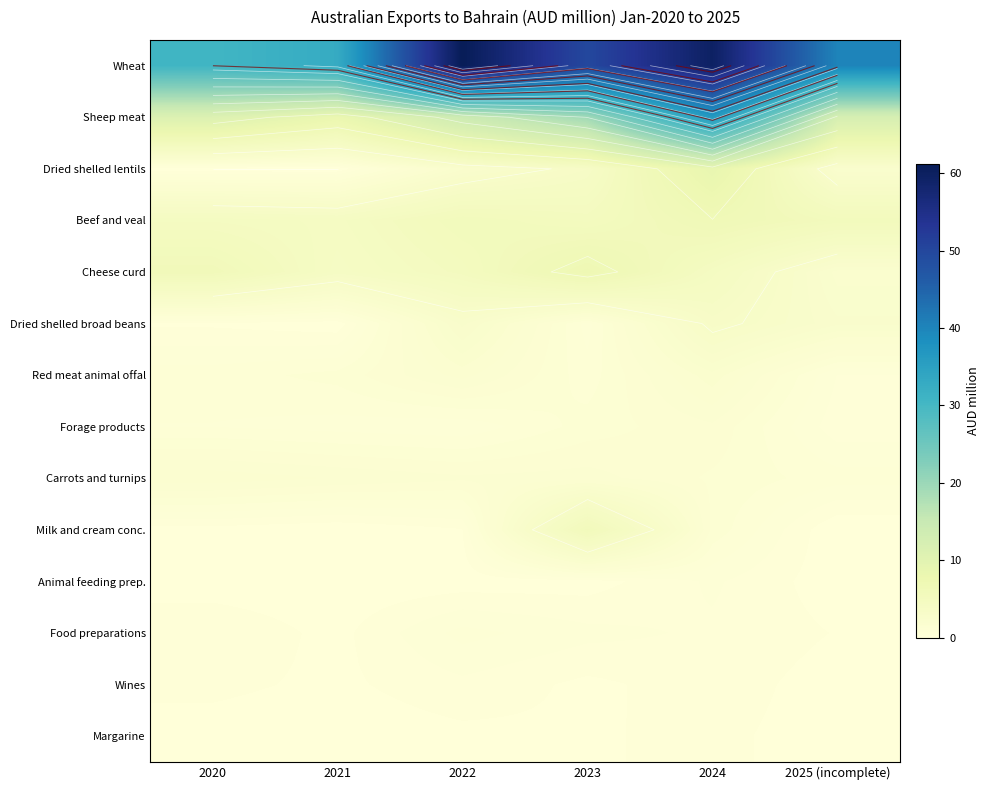

Rank the categories by Wines value from lowest to highest.

2025 (incomplete), 2023, 2021, 2020, 2024, 2022